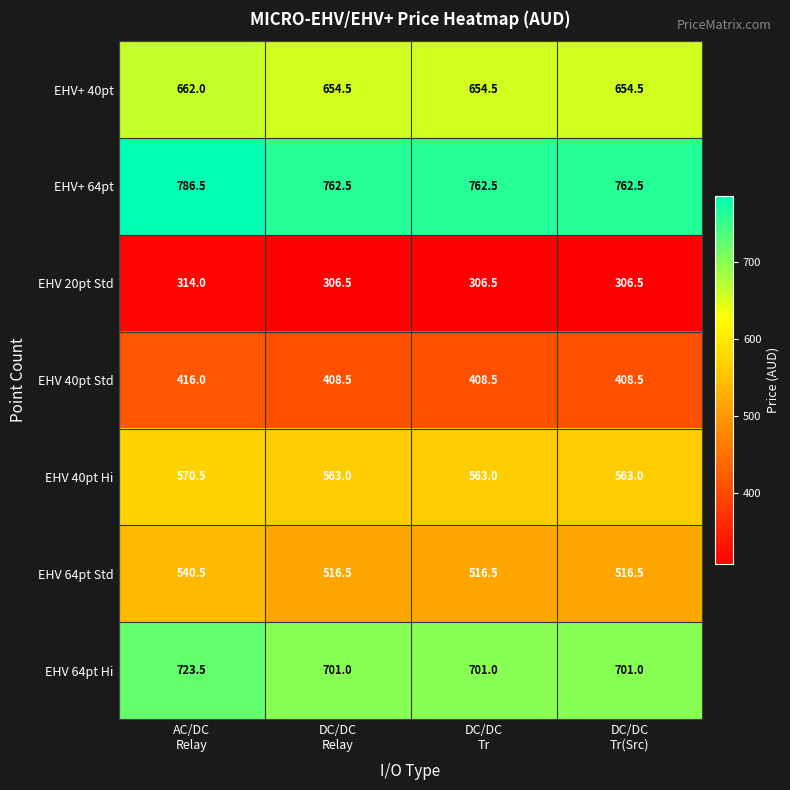

What is the difference between the maximum and second lowest values in the EHV 40pt Std series?

7.5